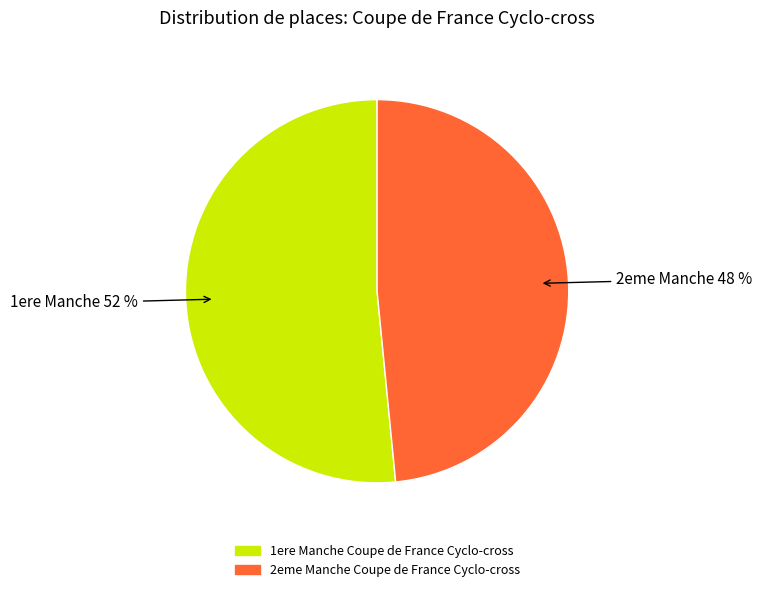

To the nearest percent, what is the average slice percentage?

50%